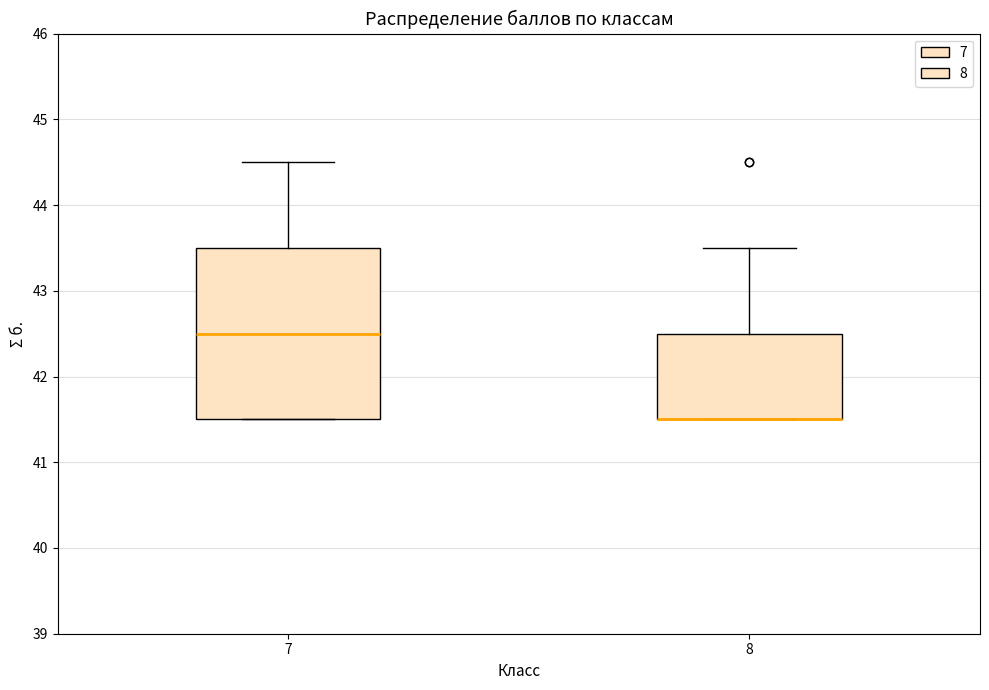

Reading left to right, transcribe this box plot: for each box, give where its median line is, the range the box spans, and where its two whiskers end, as read against the y-axis. The values are not printed on the chart, so give them approximately, as read against the axis.

7: median 42.5, box 41.5 to 43.5, whiskers 41.5 to 44.5
8: median 41.5 (drawn on the box's lower edge), box 41.5 to 42.5, whiskers 41.5 to 43.5